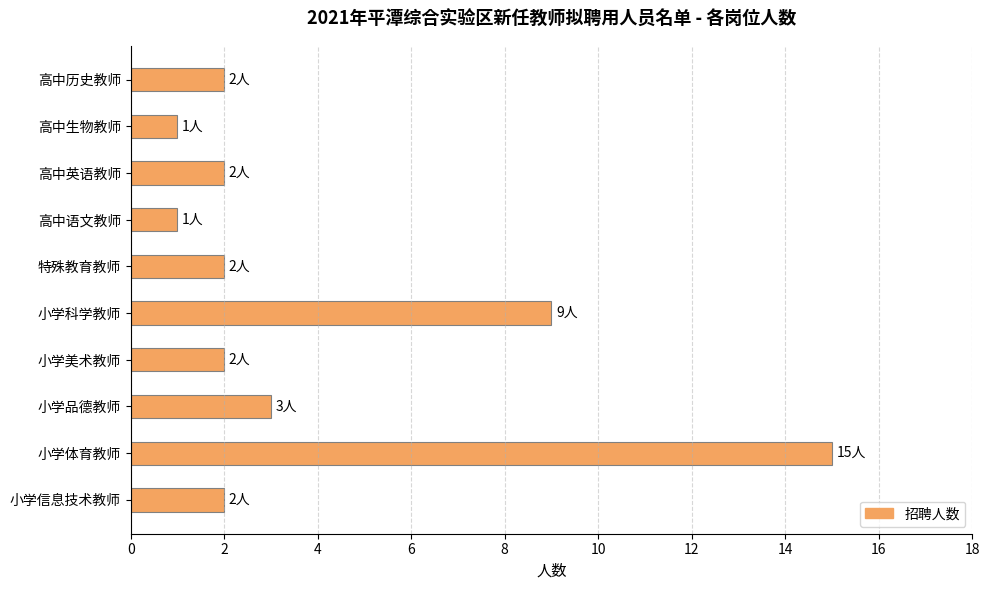

What is the difference between the maximum and minimum values?

14